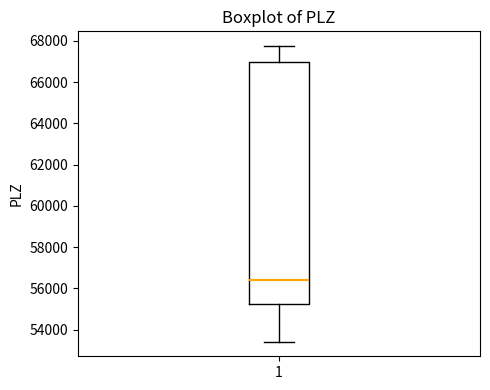

Read this box plot against the y-axis: the position of the median line, the range covered by the box, and the ends of both whiskers. The values are not printed on the chart, so give them approximately, as read against the axis.

median 56400, box 55200 to 67000, whiskers 53400 to 67800